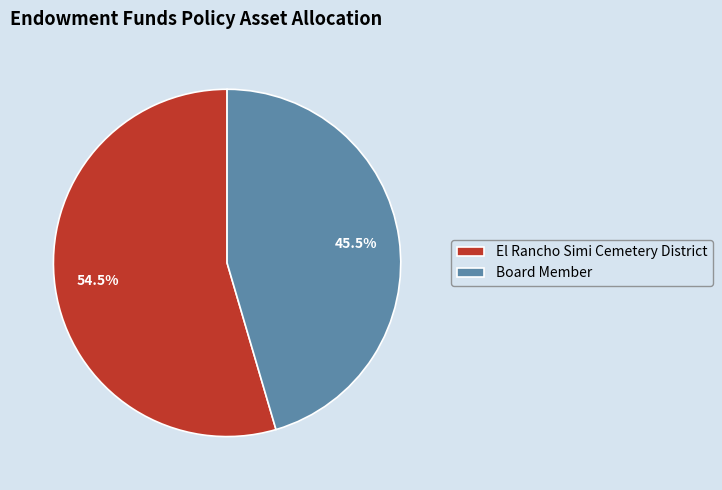

Rank the categories by value from highest to lowest.

El Rancho Simi Cemetery District, Board Member